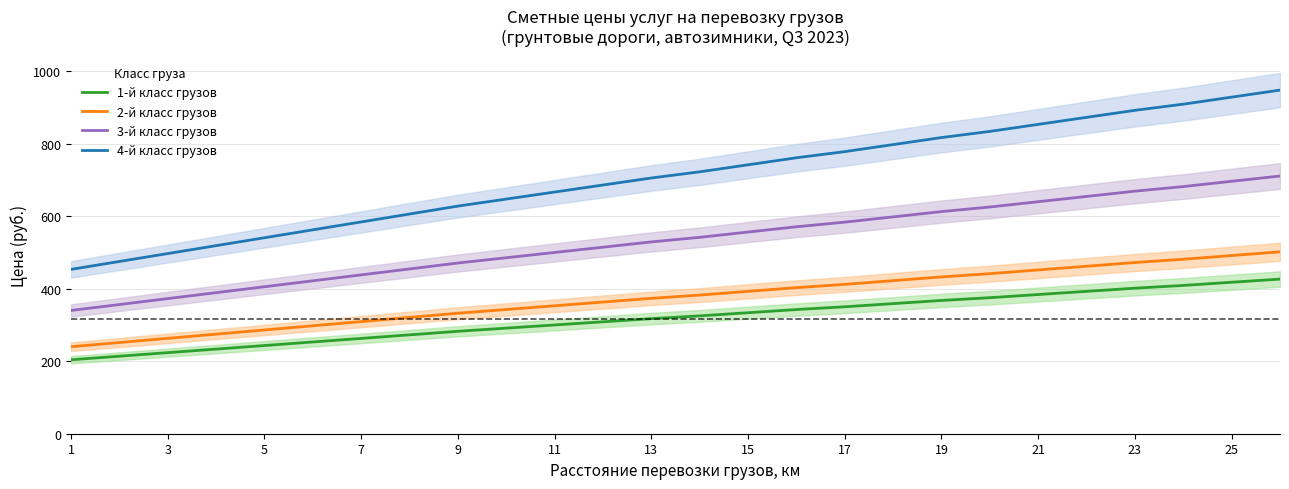

At which label is 4-й класс грузов closest to 700?

13